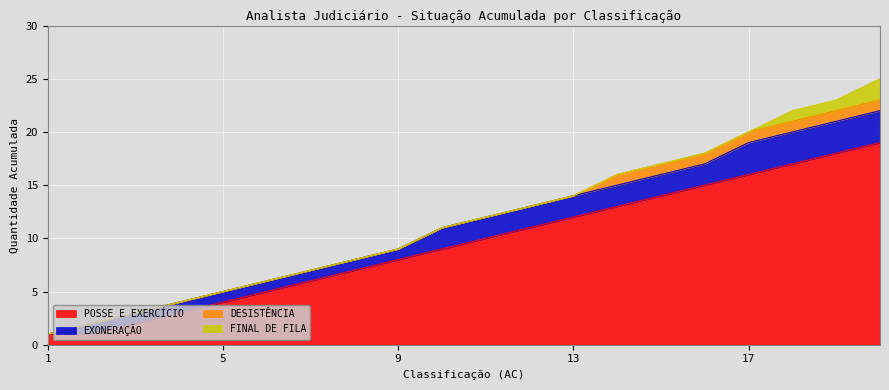

What value does the POSSE E EXERCÍCIO series have at 6?

5